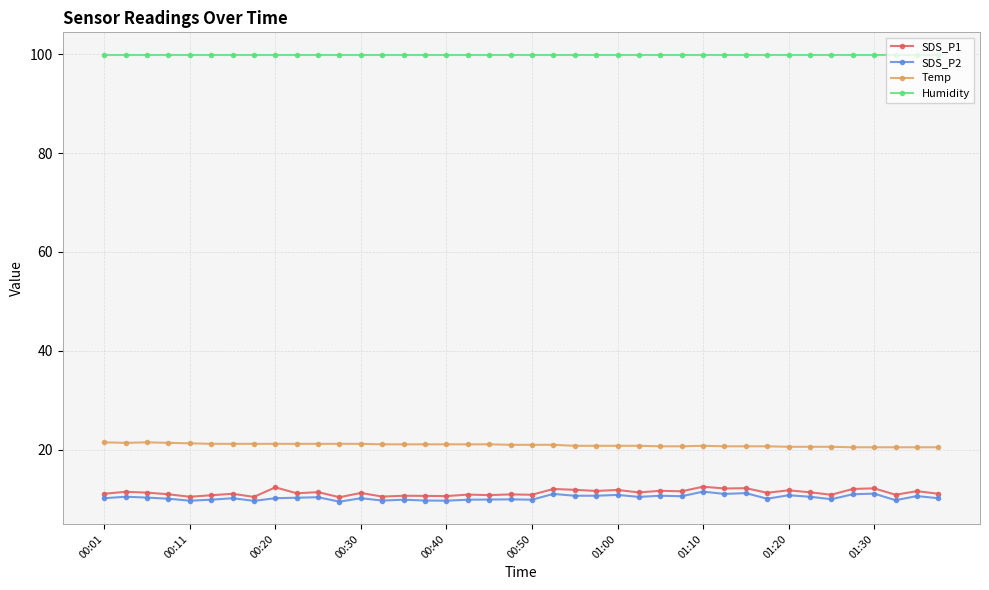

What is the value of the Temp point at the 5th from the left?

21.3